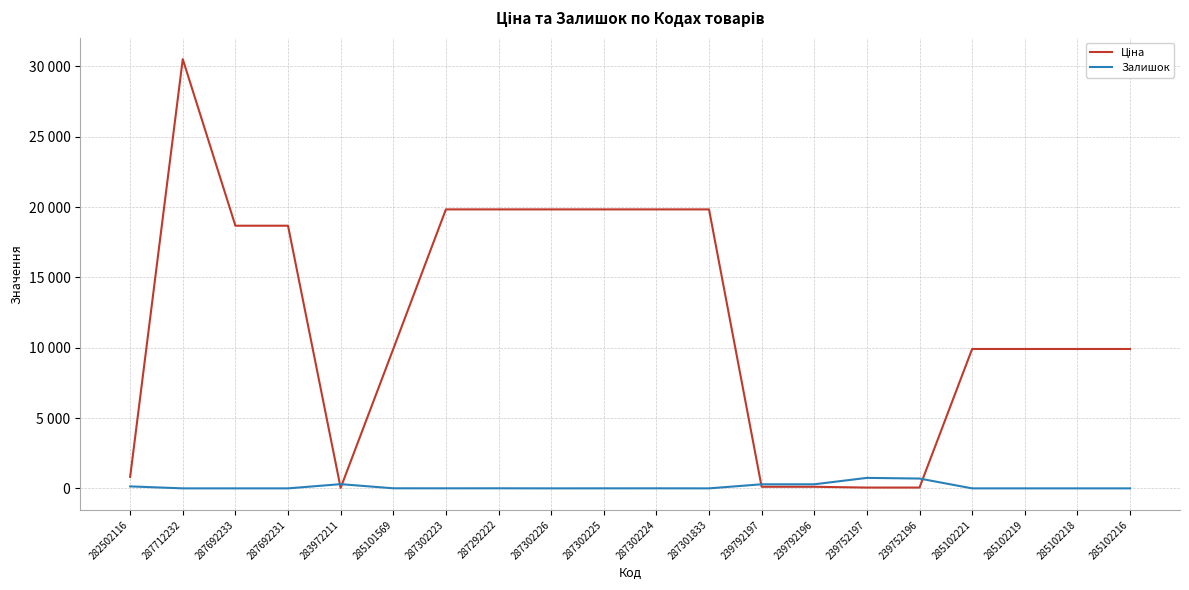

Does the chart have visible grid lines?

Yes